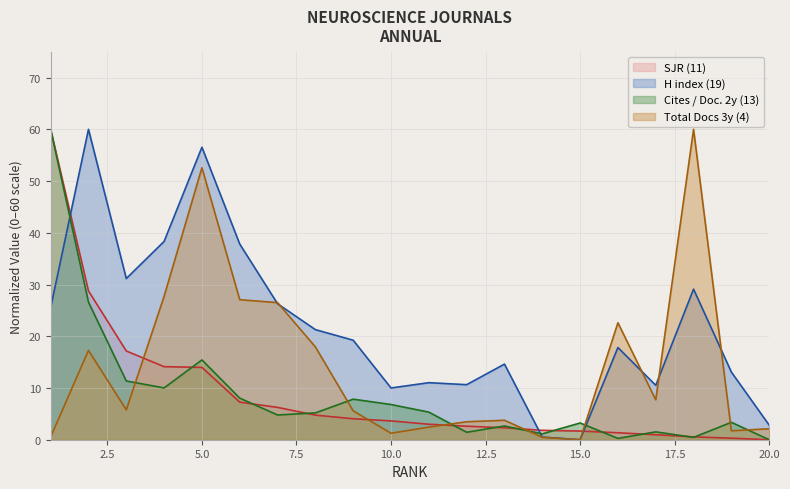

Between 2 and 17, which series saw the biggest shift?

H index (19)